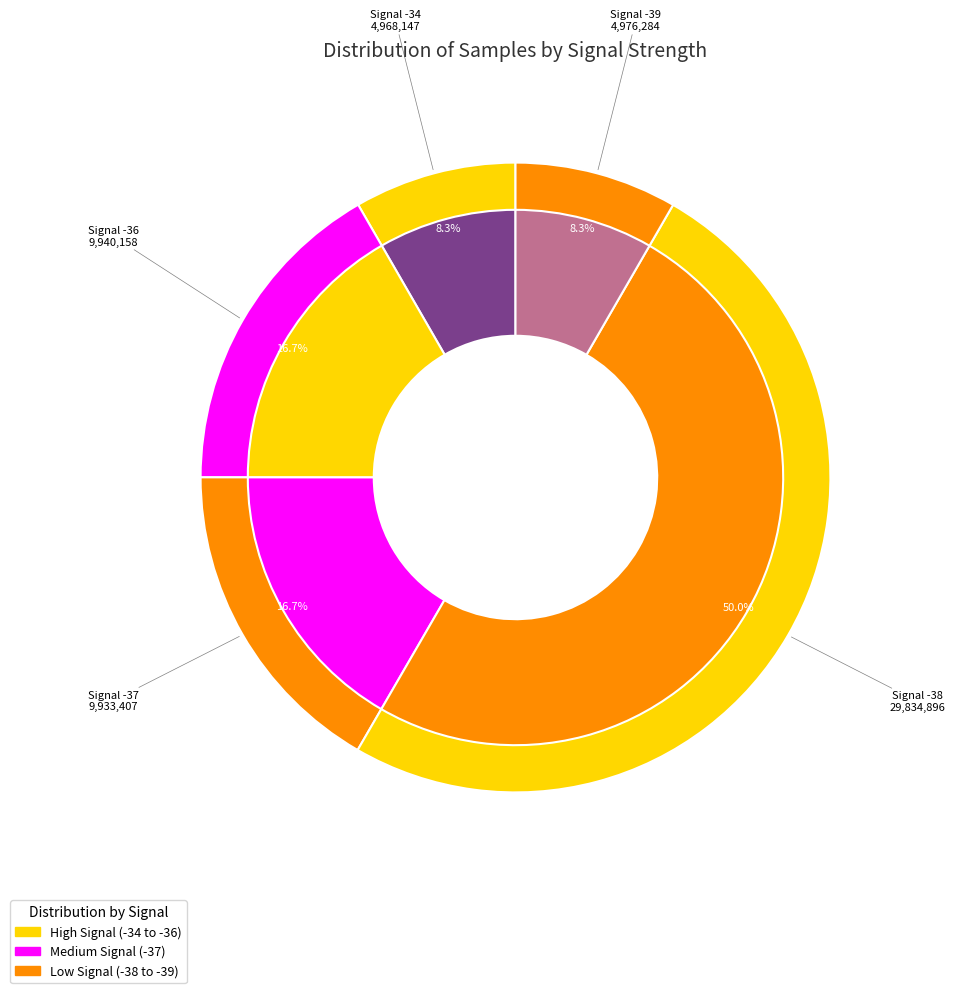

Count the number of slices in the pie.

12